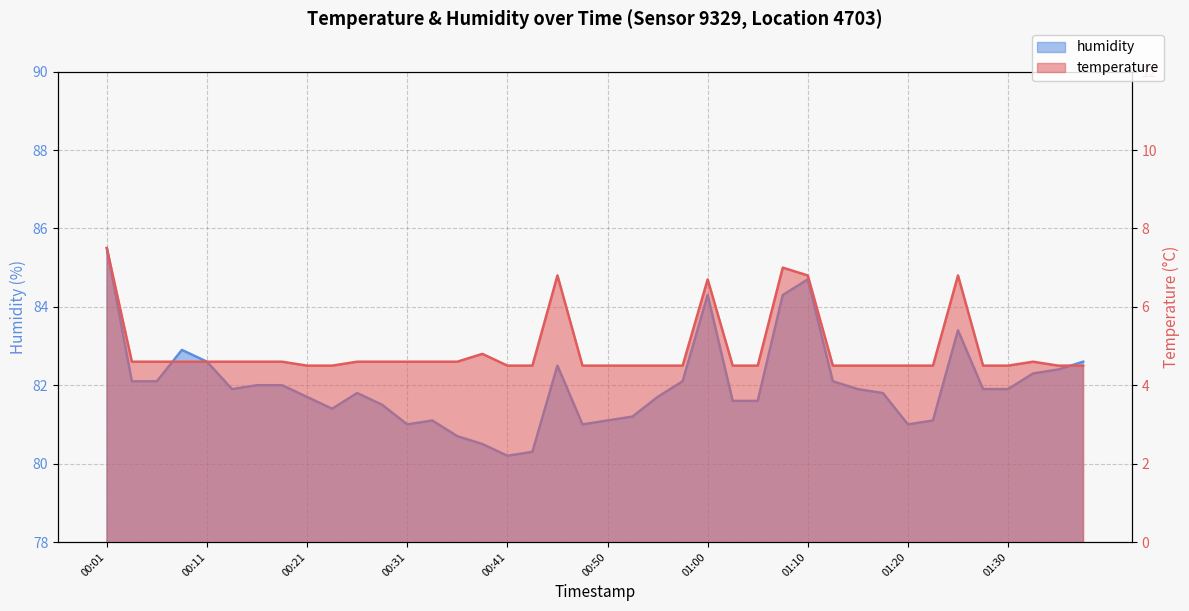

Which category has the highest value across all series?

00:01